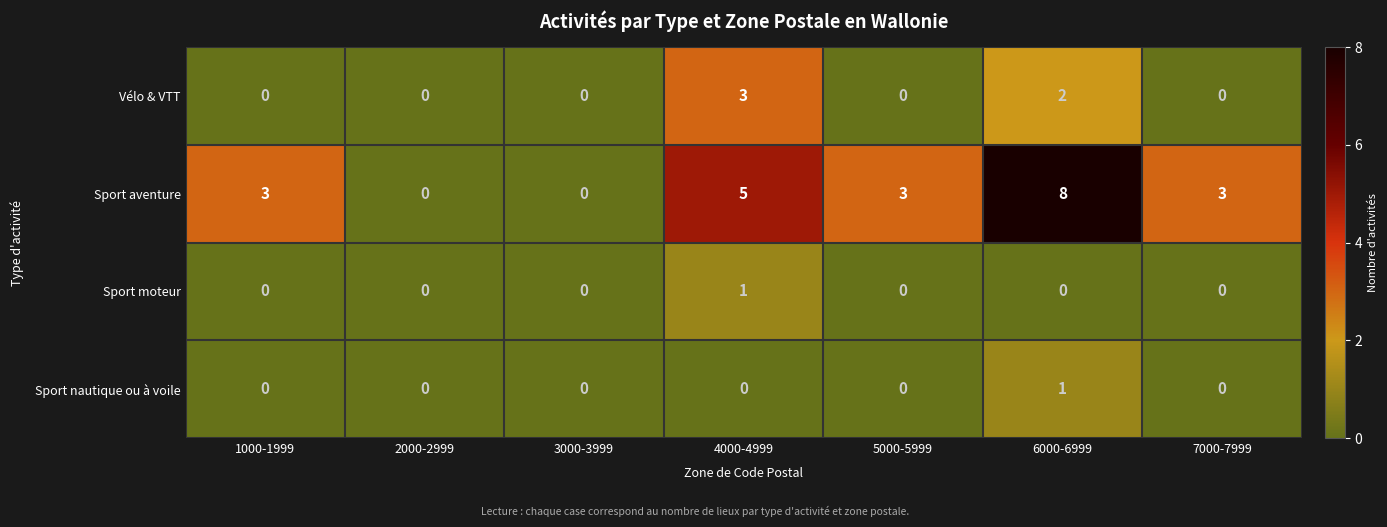

Which series has the largest range (max minus min)?

Sport aventure